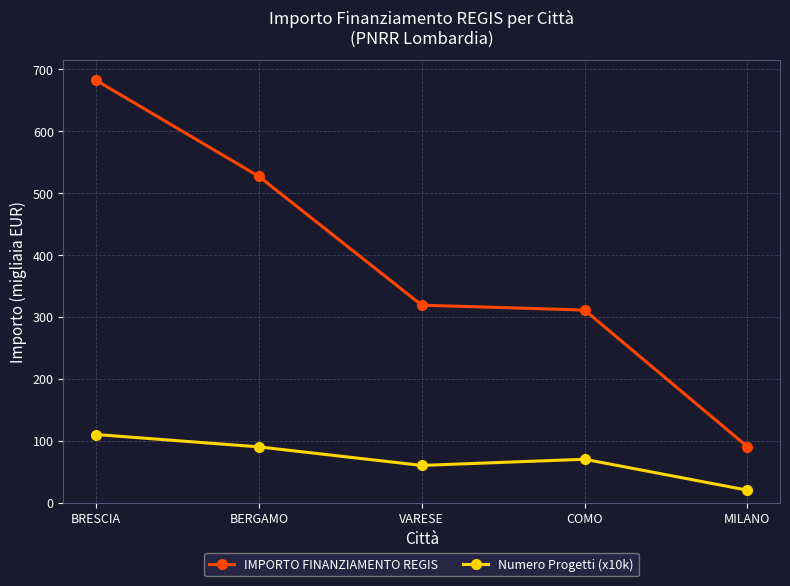

True or false: IMPORTO FINANZIAMENTO REGIS has more than 0 interior local peaks.

False